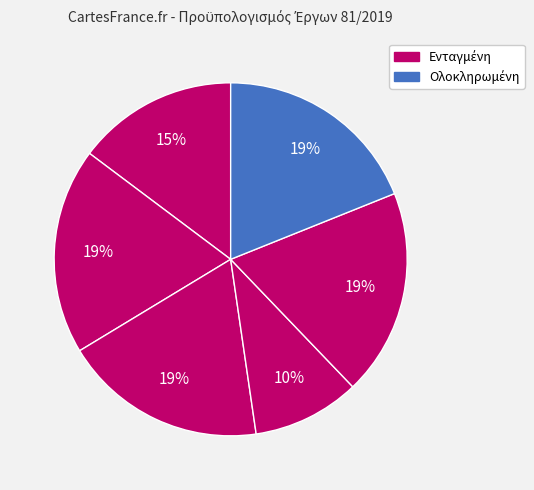

Does any single category account for the majority?

No